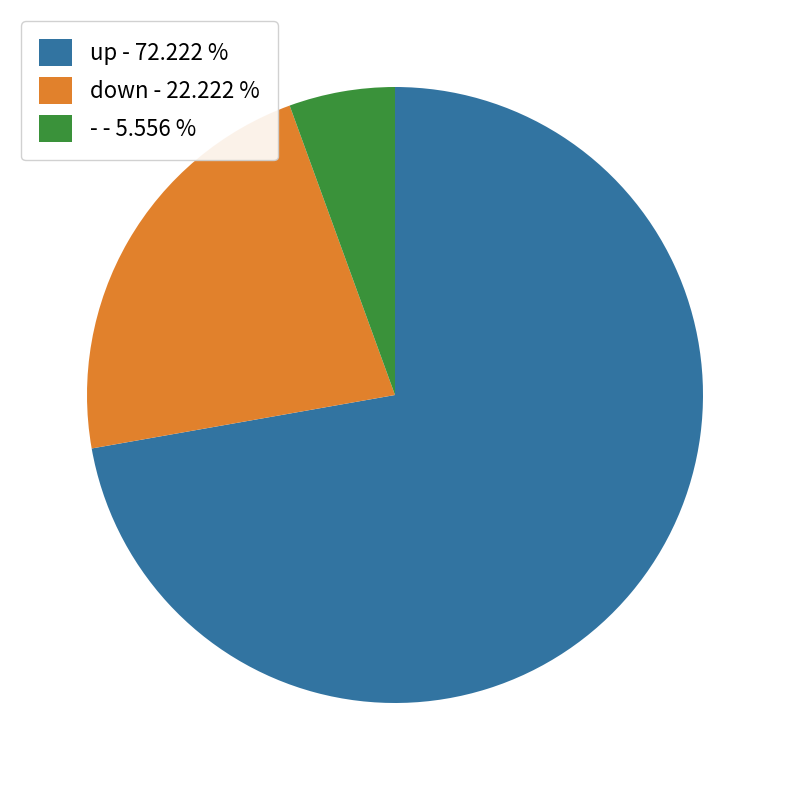

Rank the categories by value from lowest to highest.

-, down, up